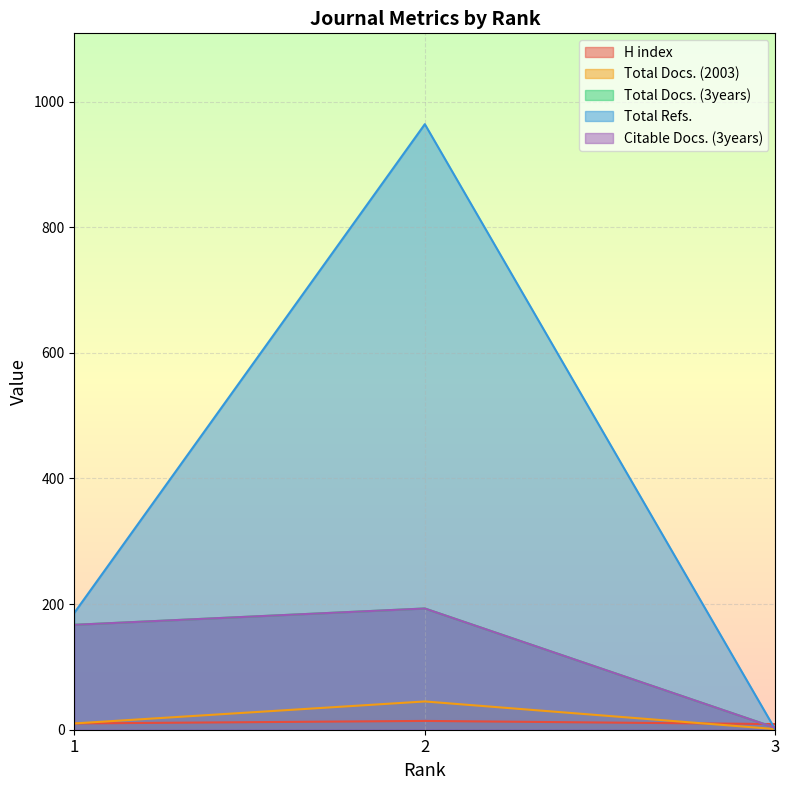

What is the sum of the Citable Docs. (3years) values at 1 and 2?

360